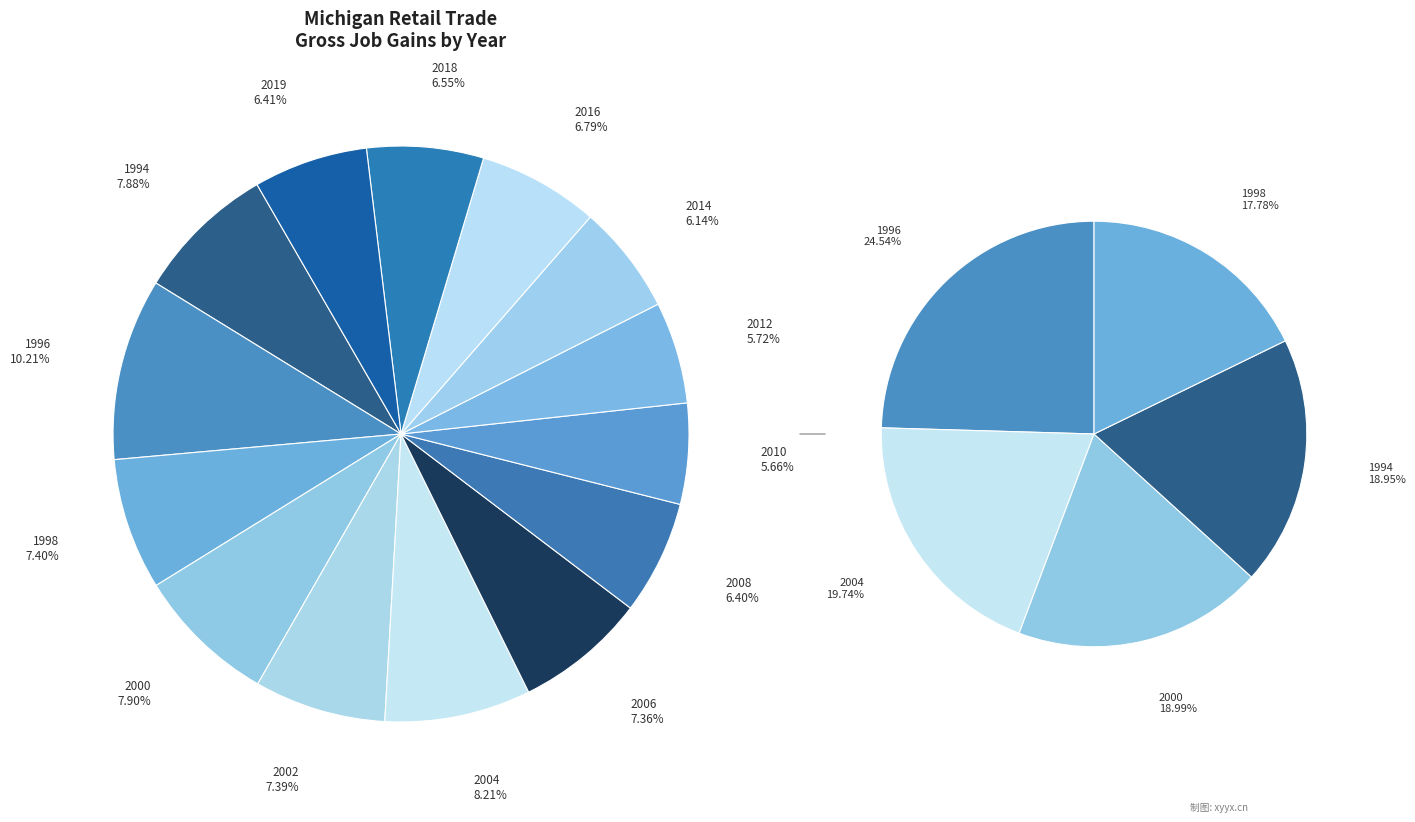

Is there a majority slice in this chart?

No